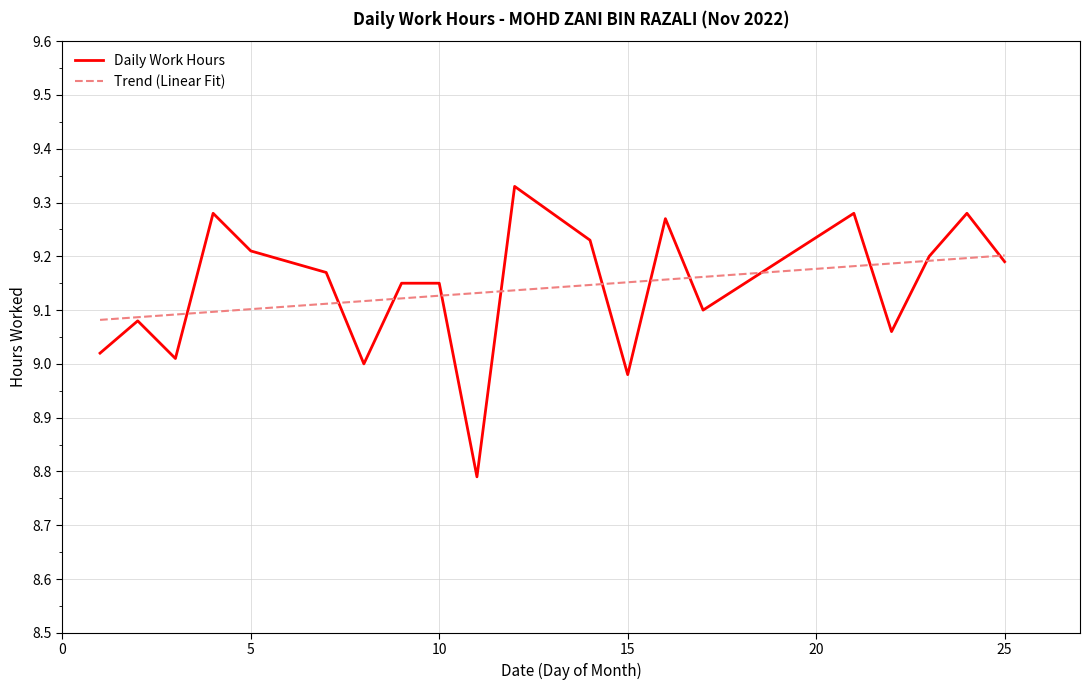

At which category does the data reach its first local peak?

2